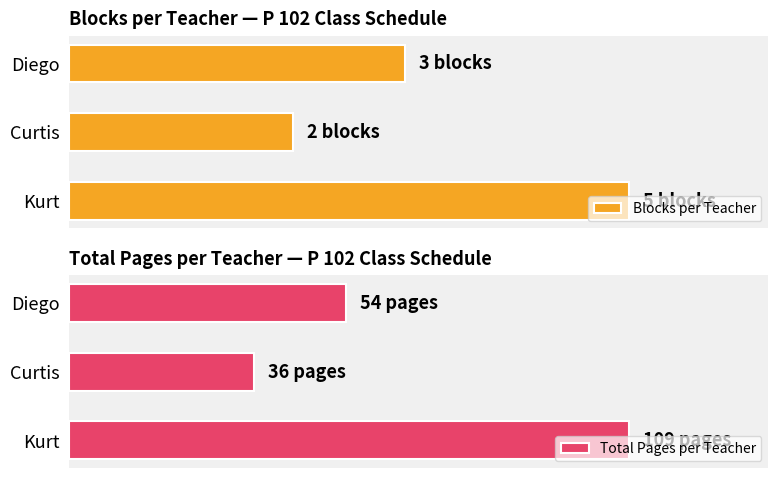

True or false: Blocks per Teacher has a value of 3 at Diego.

True